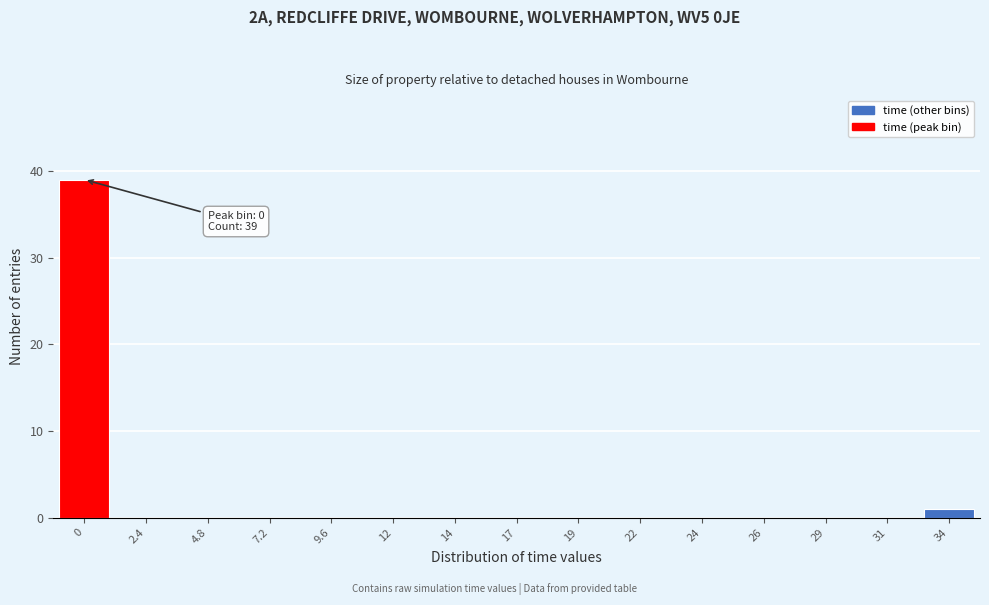

Reading right to left, what are all the values shown in this chart?

34=1	31=0	29=0	26=0	24=0	22=0	19=0	17=0	14=0	12=0	9.6=0	7.2=0	4.8=0	2.4=0	0=39